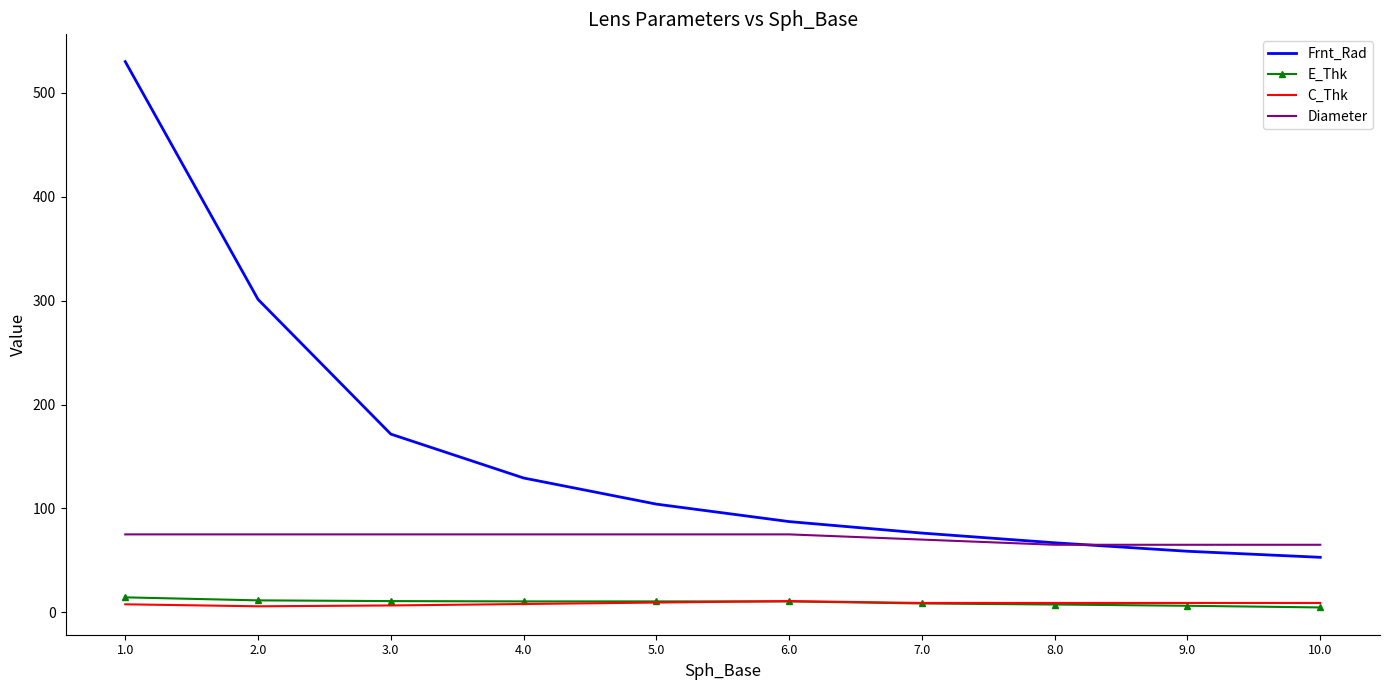

The C_Thk series shows 6.6 at 3.0. True or false?

True